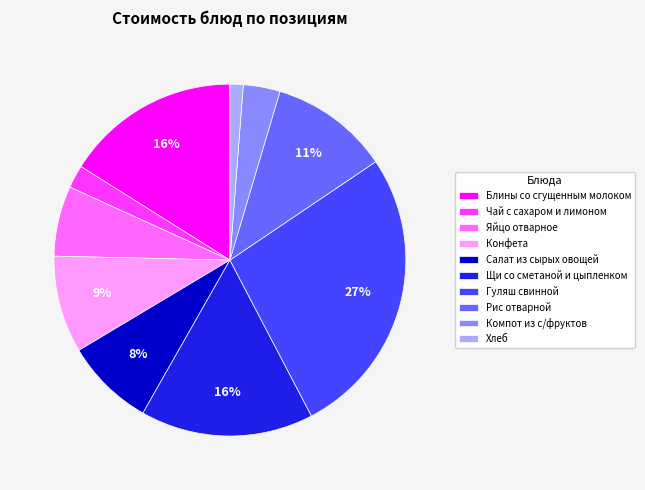

To the nearest percent, what is the difference between the largest and smallest slice percentages?

26%